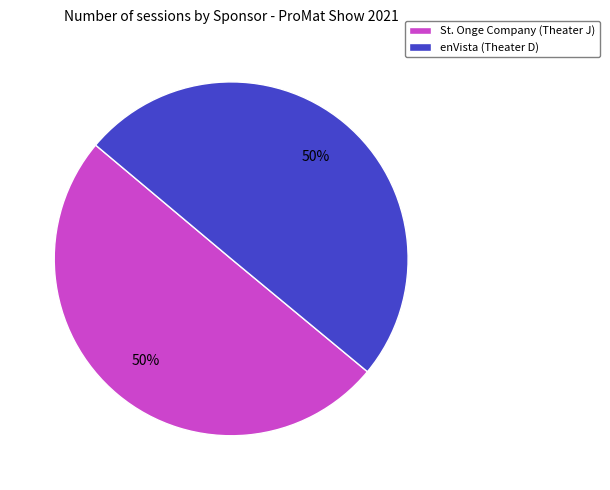

To the nearest percent, what is the combined percentage of enVista (Theater D) and St. Onge Company (Theater J)?

100%